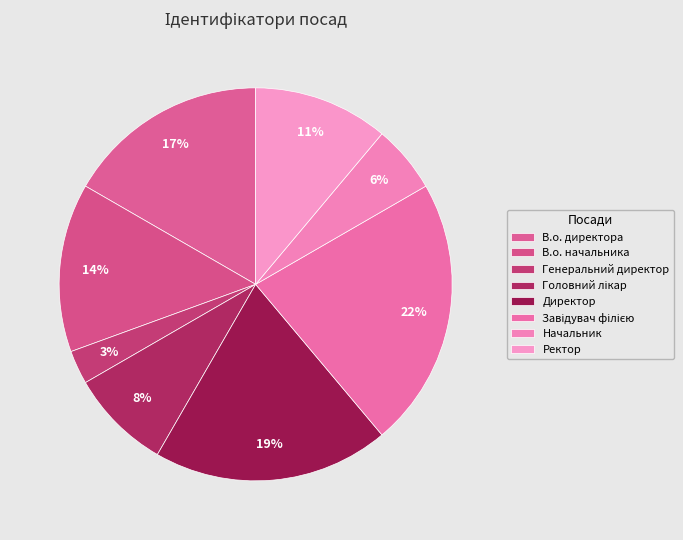

What percentage is the Директор slice, to the nearest percent?

19%